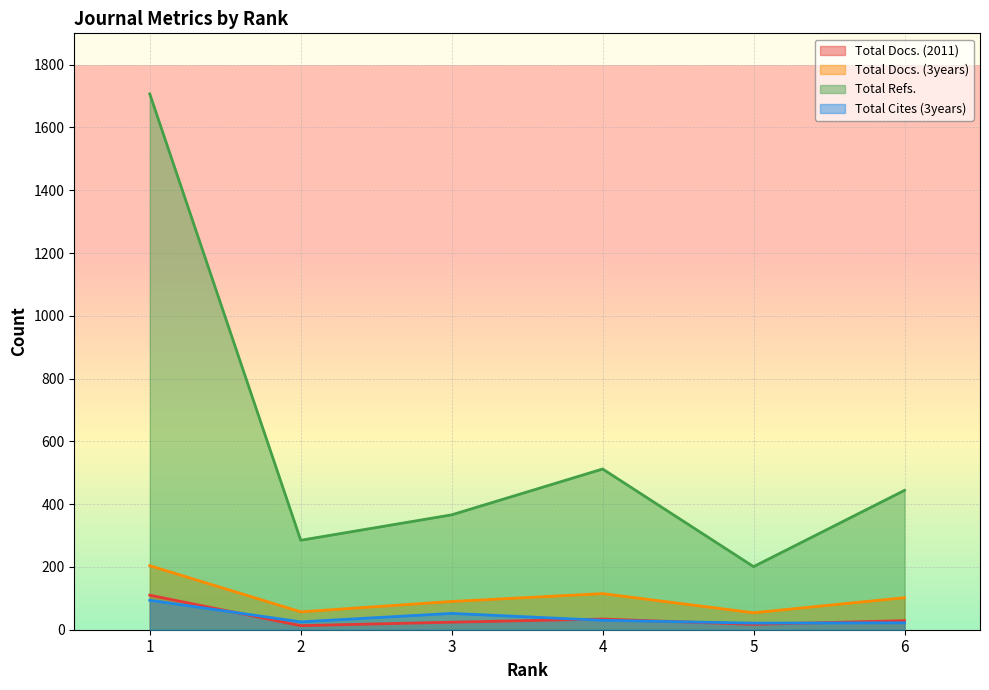

At 2, list the series in order from largest to smallest.

Total Refs., Total Docs. (3years), Total Cites (3years), Total Docs. (2011)